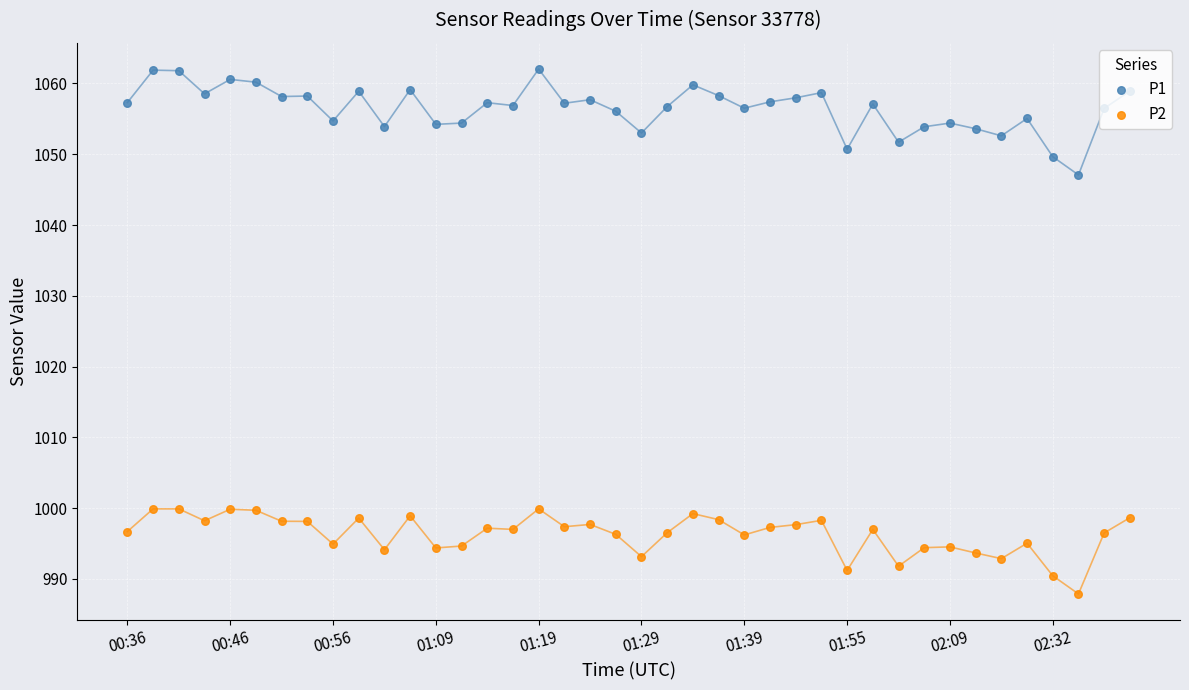

At how many categories does at least one series exceed 1052?

36